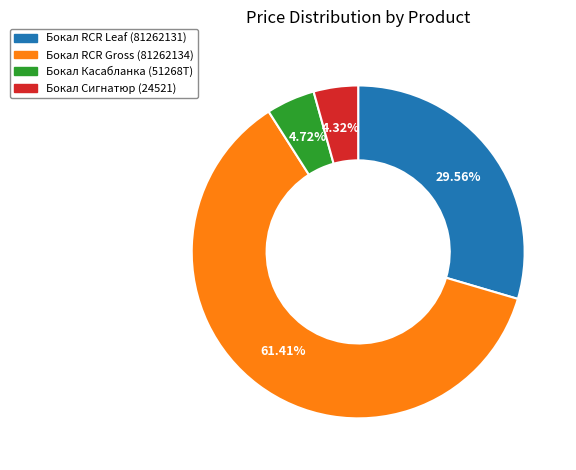

Which has a higher value, Бокал Касабланка (51268Т) or Бокал RCR Gross (81262134)?

Бокал RCR Gross (81262134)